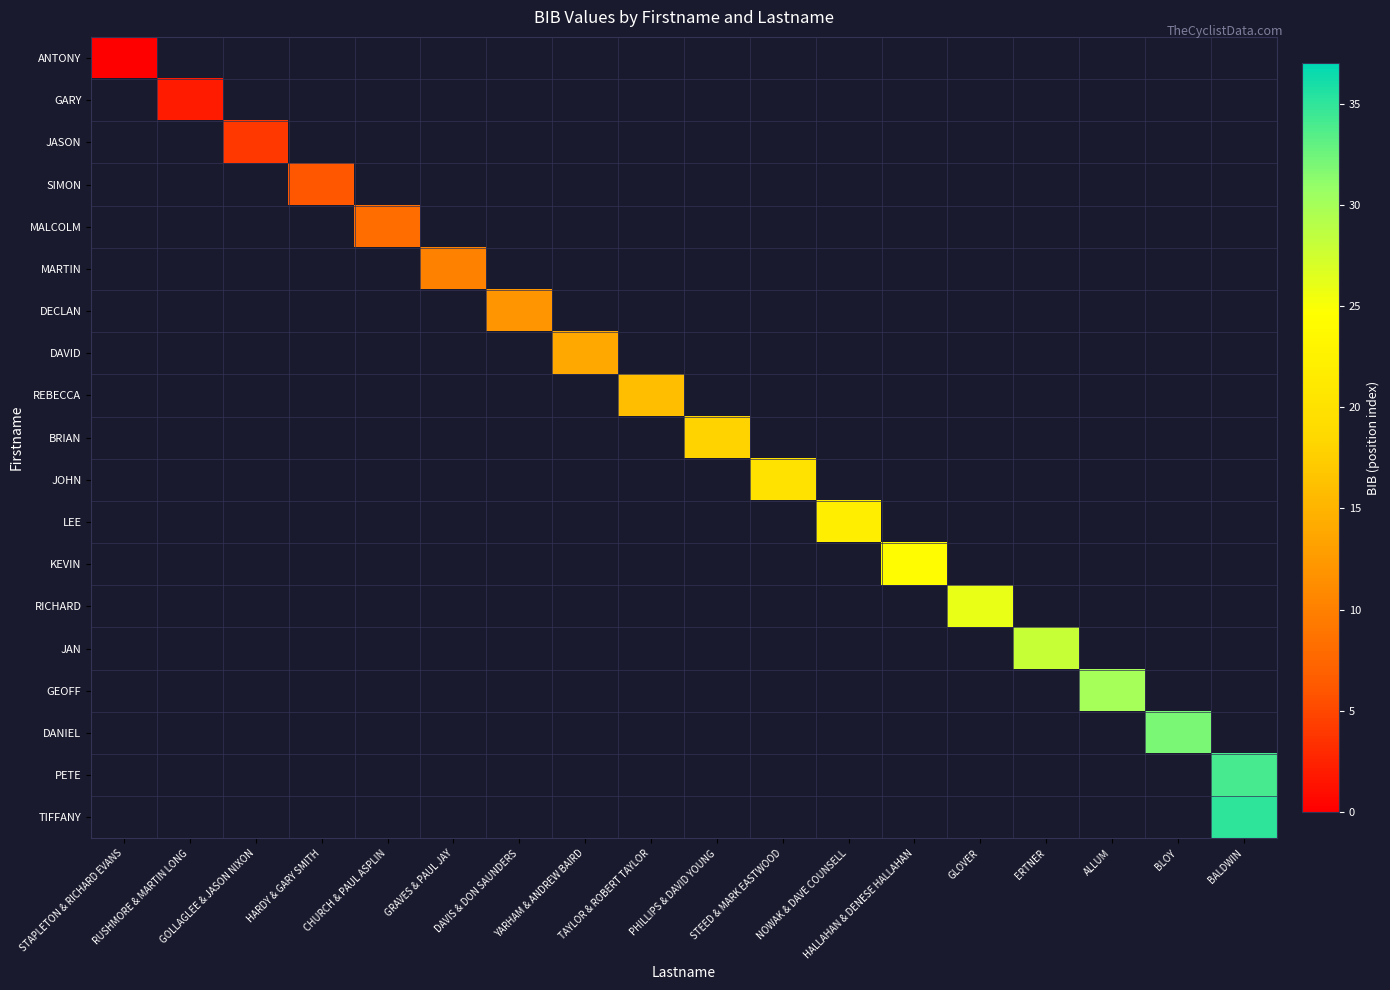

List the series in order of their overall mean, lowest first.

ANTONY, GARY, JASON, SIMON, MALCOLM, MARTIN, DECLAN, DAVID, REBECCA, BRIAN, JOHN, LEE, KEVIN, RICHARD, JAN, GEOFF, DANIEL, PETE, TIFFANY